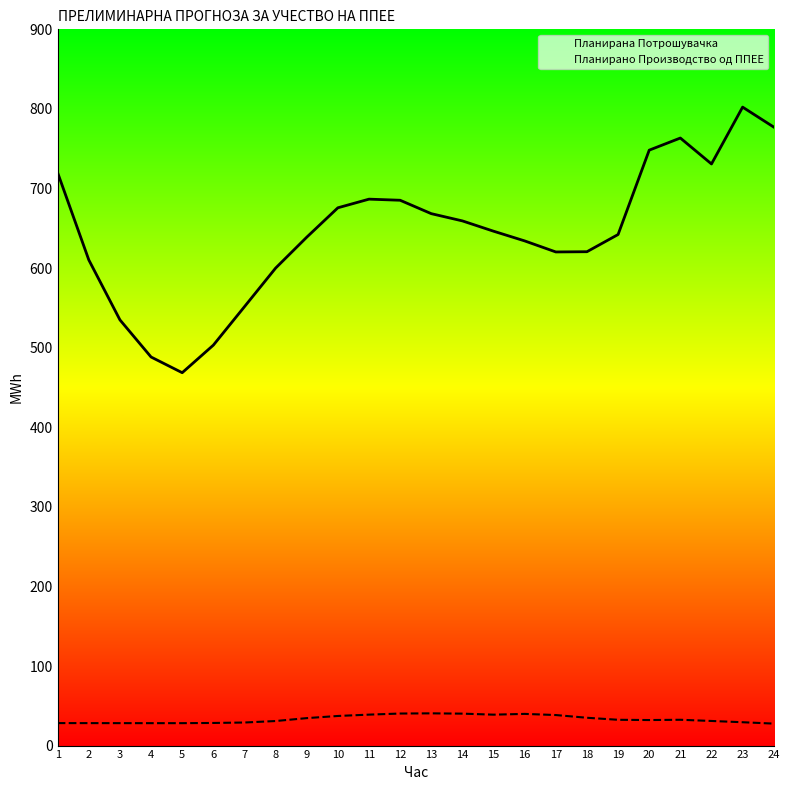

Rank the series at 23 from lowest to highest value.

Планирано Производство од ППЕЕ, Планирана Потрошувачка